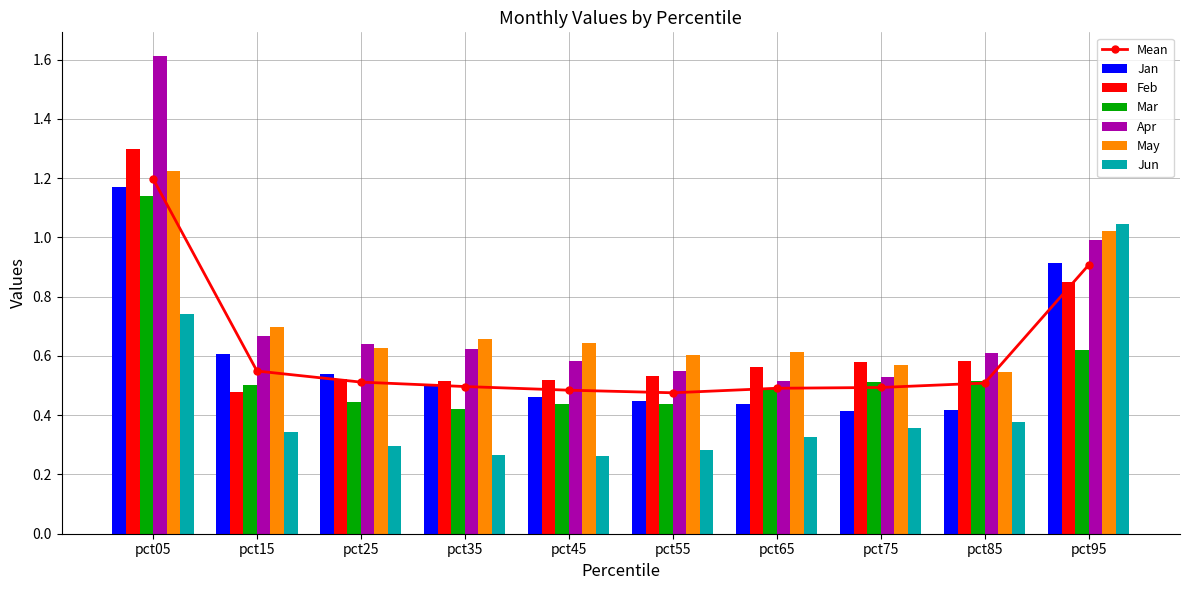

What is the sum of the Jan values at pct05 and pct25?

1.7